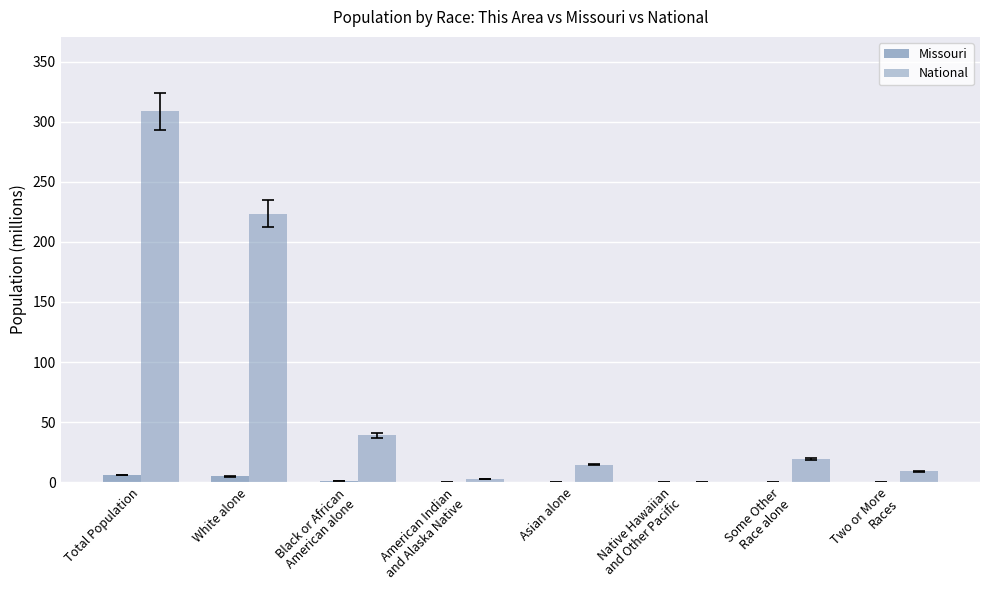

Reading left to right, extract all data points from this chart.

Missouri: Total Population=6.0	White alone=5.0	Black or African
American alone=0.7	American Indian
and Alaska Native=0.0	Asian alone=0.1	Native Hawaiian
and Other Pacific=0.0	Some Other
Race alone=0.1	Two or More
Races=0.1
National: Total Population=308.7	White alone=223.6	Black or African
American alone=38.9	American Indian
and Alaska Native=2.9	Asian alone=14.7	Native Hawaiian
and Other Pacific=0.5	Some Other
Race alone=19.1	Two or More
Races=9.0